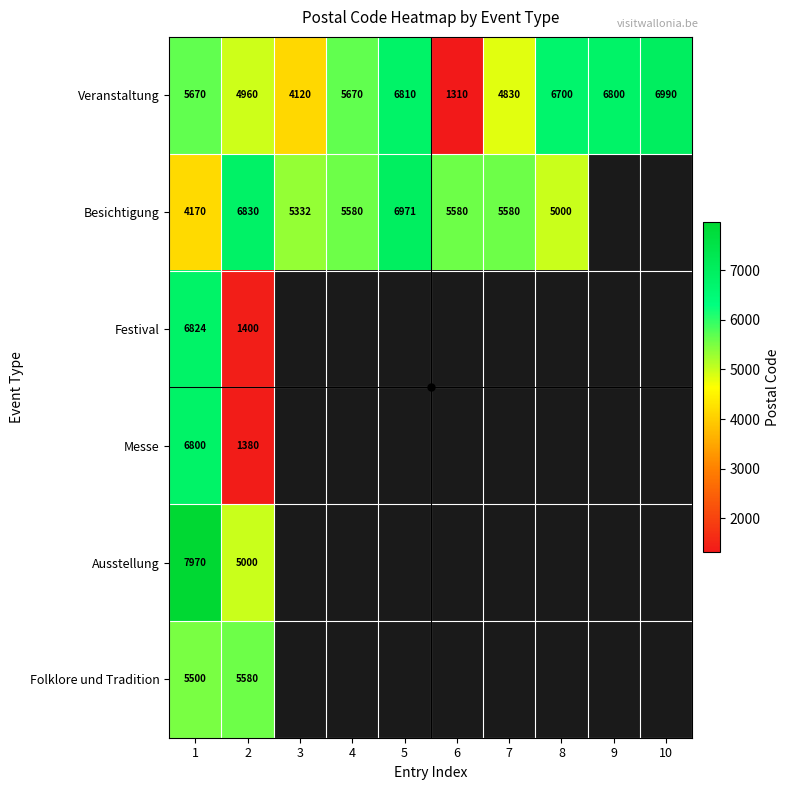

What is the difference between the highest and lowest values at 6?

4270.0